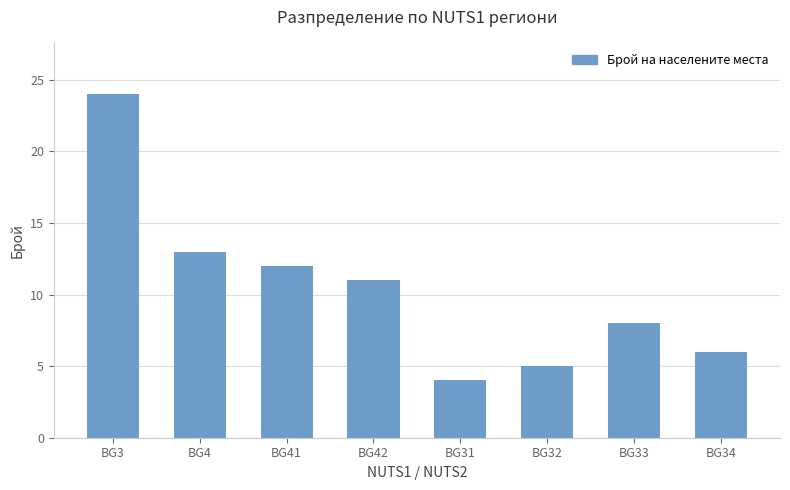

Approximately how many times larger is the value at BG33 compared to BG4?

0.6